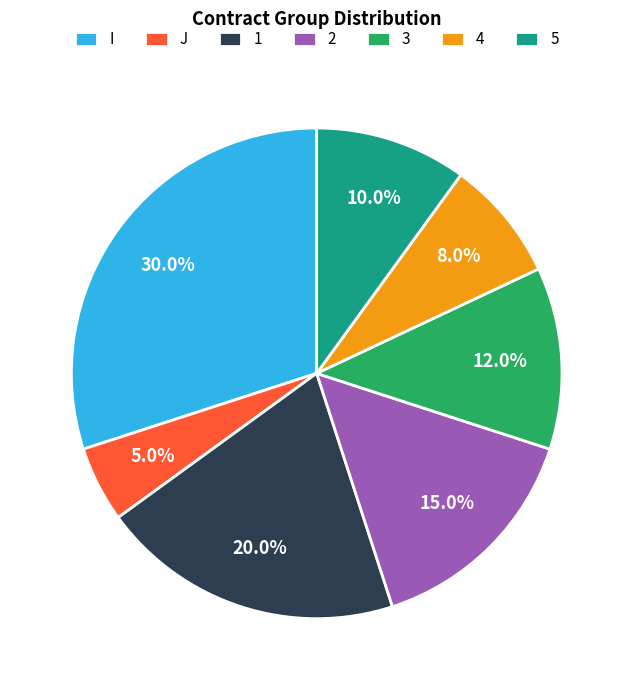

How many segments does this pie chart have?

7